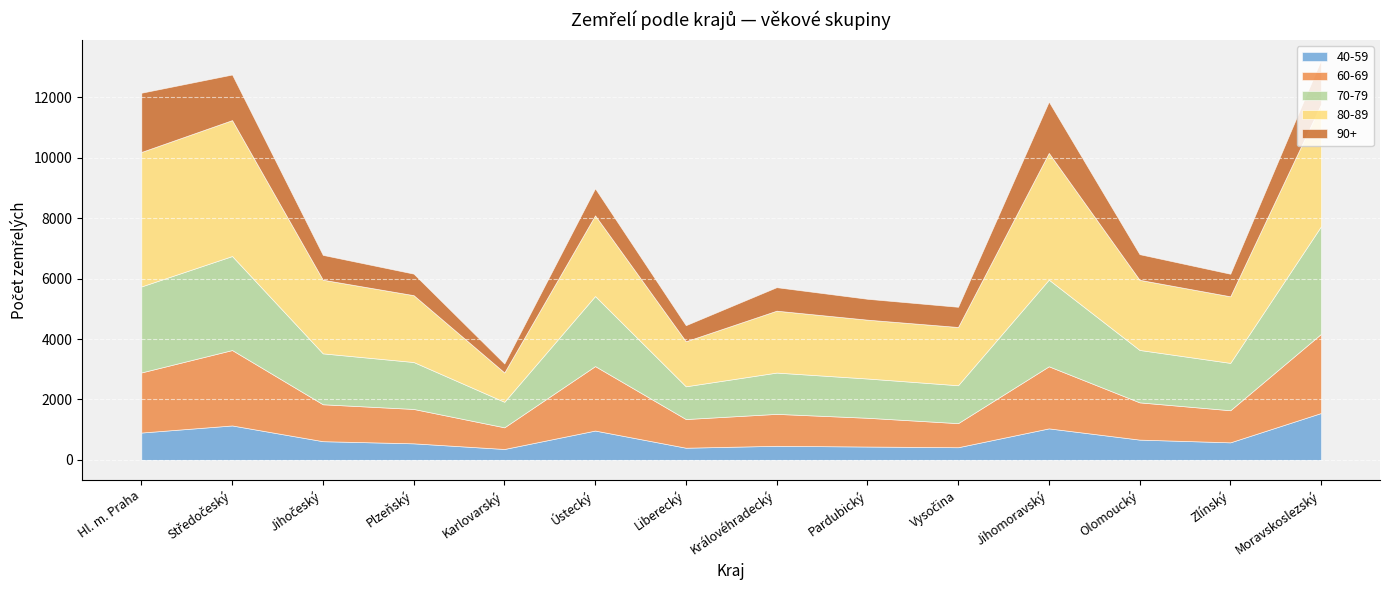

What is the spread (max minus min) of values at Vysočina?

1510